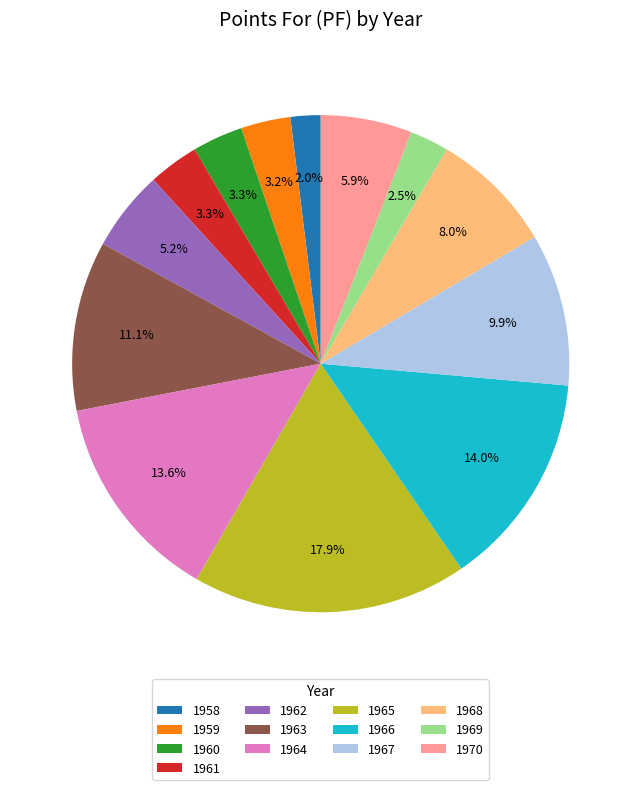

What is the largest slice in the pie chart?

1965